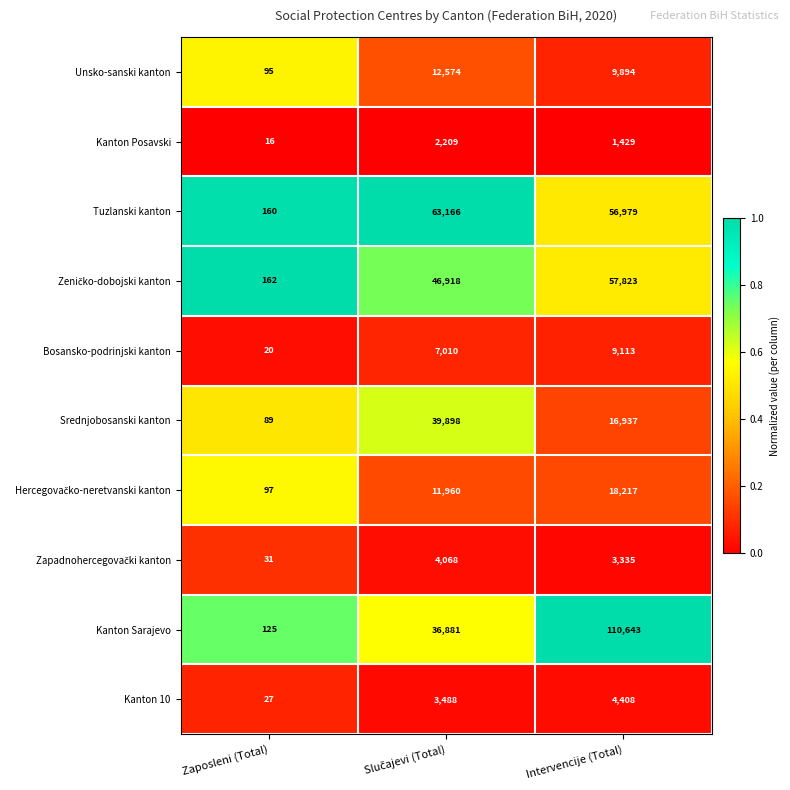

At which category is the sum across all series the highest?

Intervencije (Total)